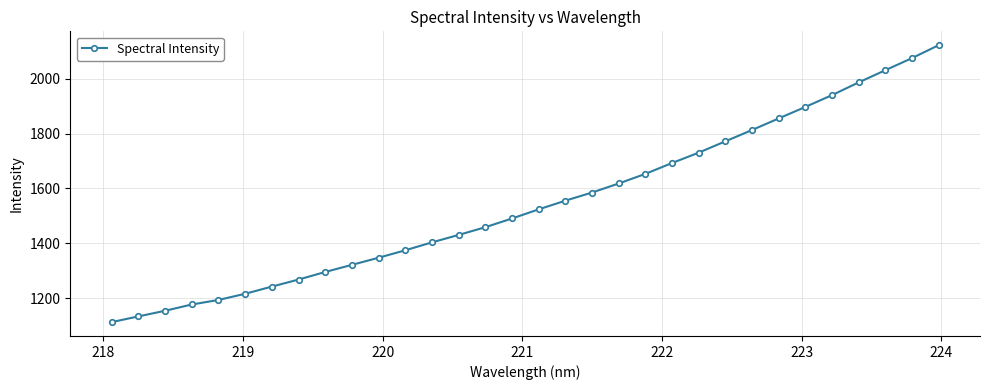

What is the smallest value displayed?

1112.8